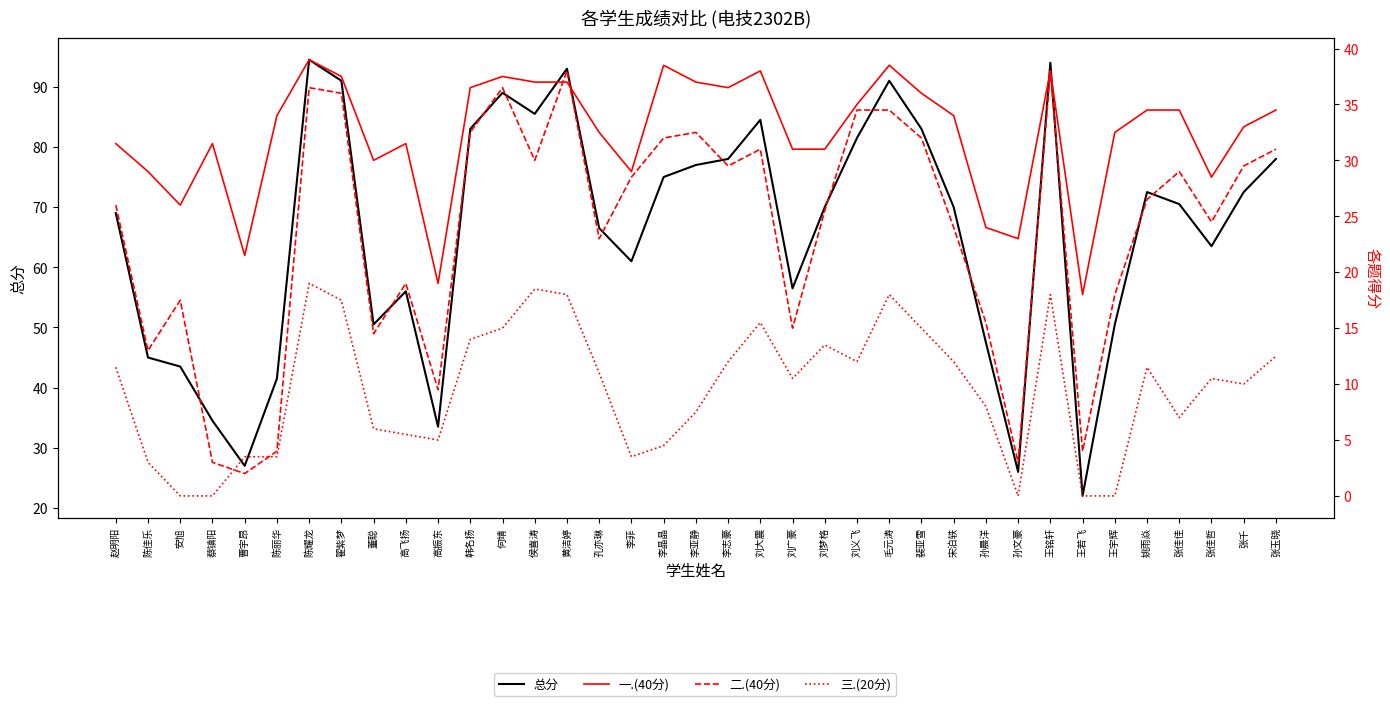

What is the greatest value displayed?

94.5